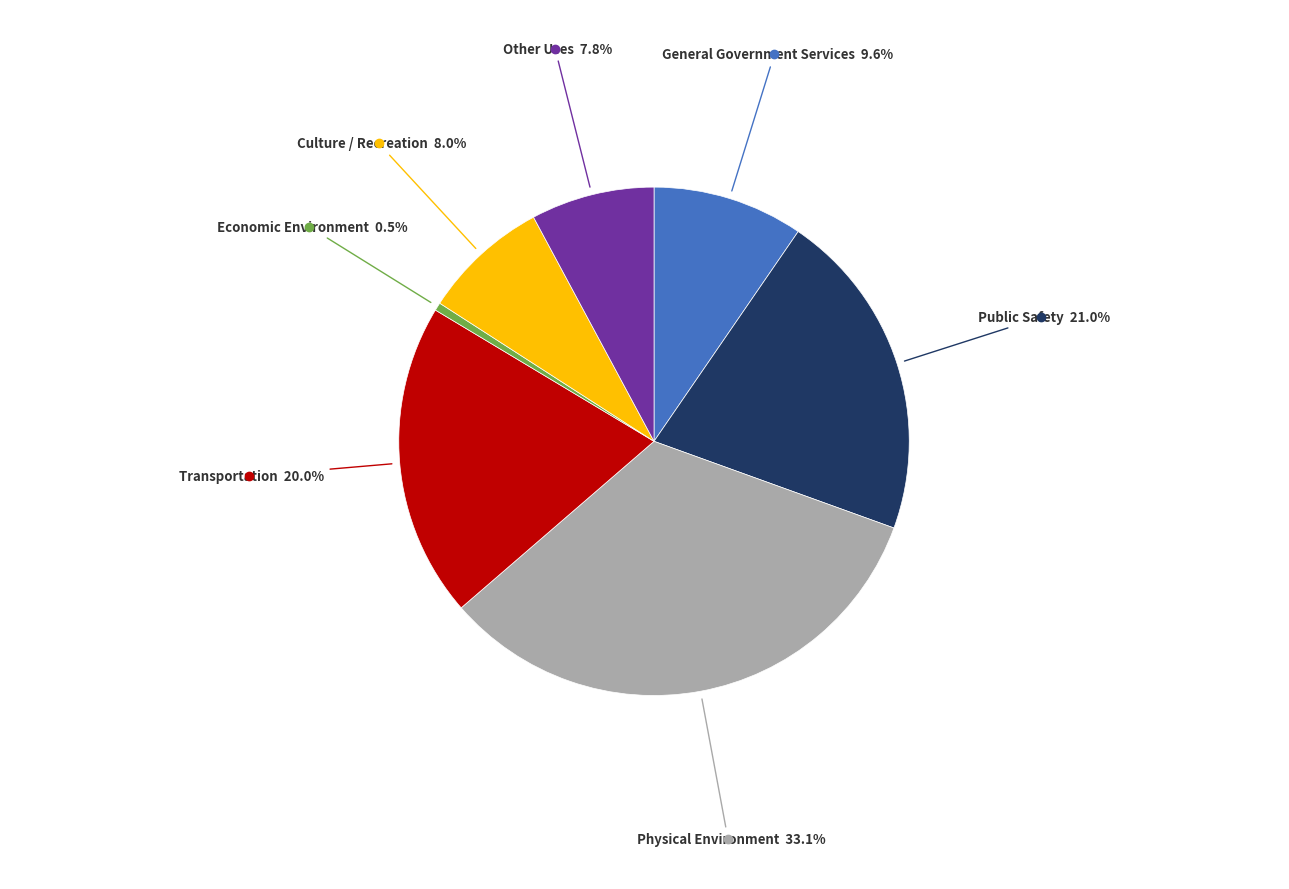

Does any single category account for the majority?

No